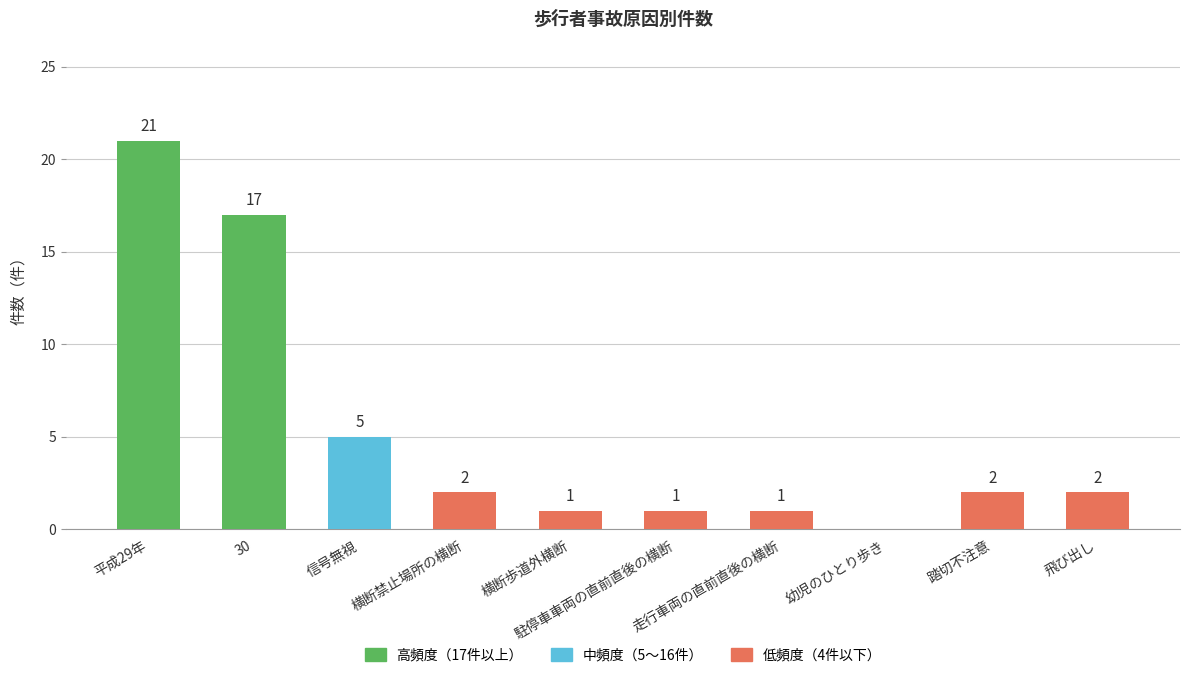

At which category does the chart reach its peak across all series?

平成29年